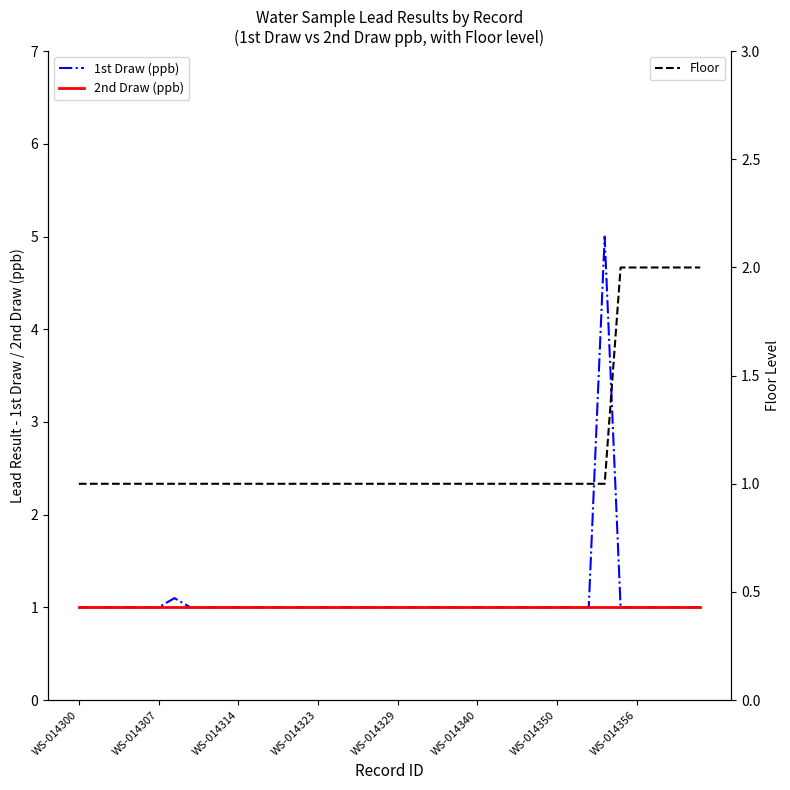

What is the minimum value shown in the chart?

1.0